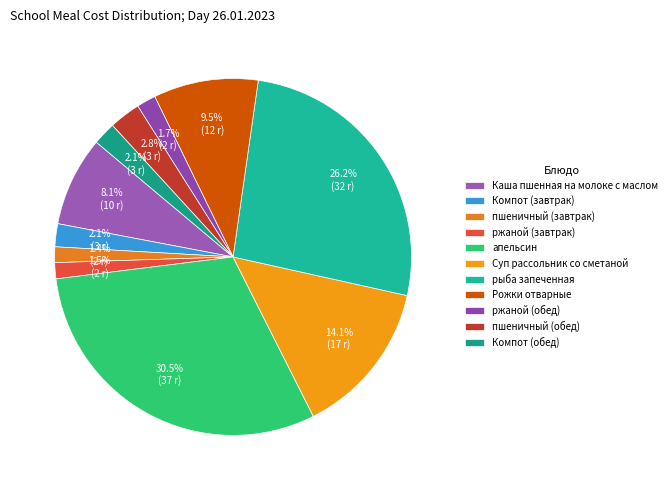

What is the largest slice in the pie chart?

апельсин